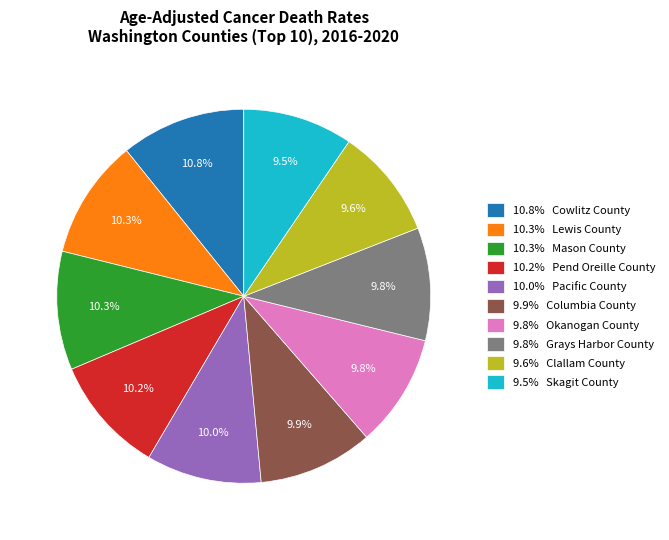

Does any single category account for the majority?

No